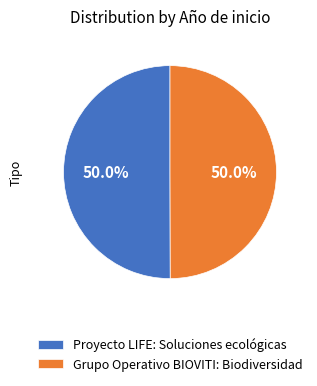

Approximately how many times larger is the value at Grupo Operativo BIOVITI: Biodiversidad compared to Proyecto LIFE: Soluciones ecológicas?

1.0